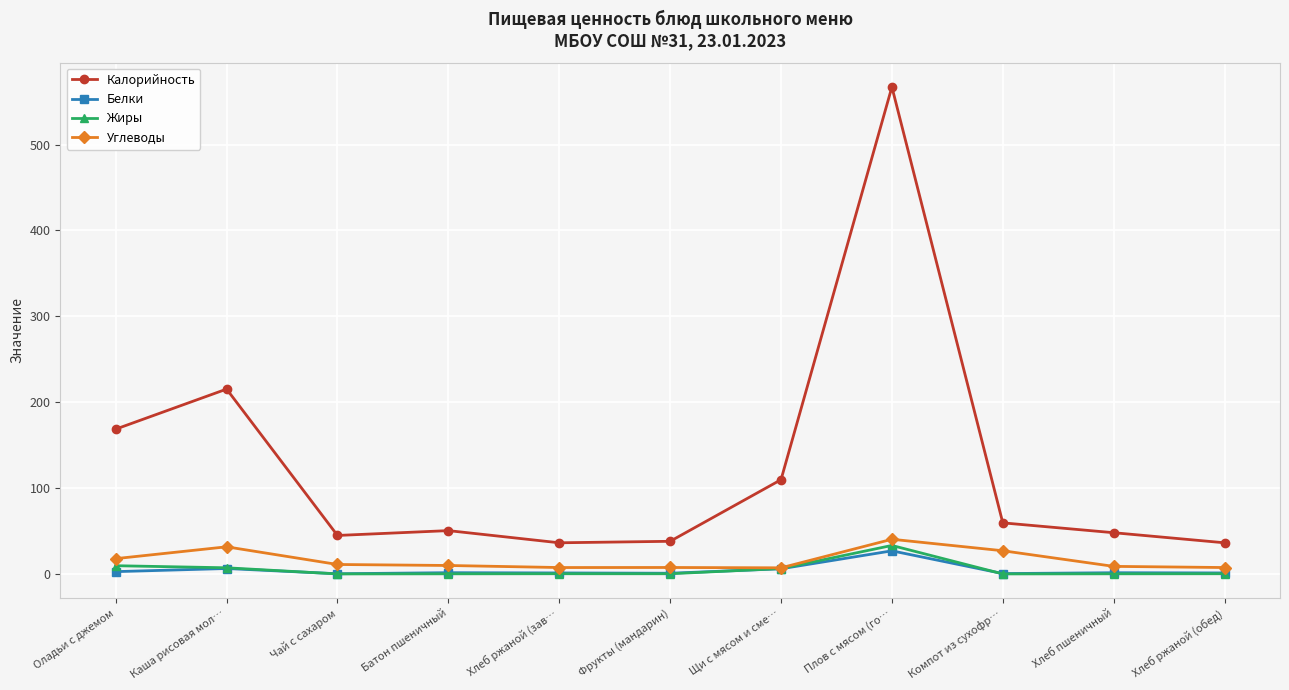

The value of Калорийность at Компот из сухофр… is 35.3. True or false?

False